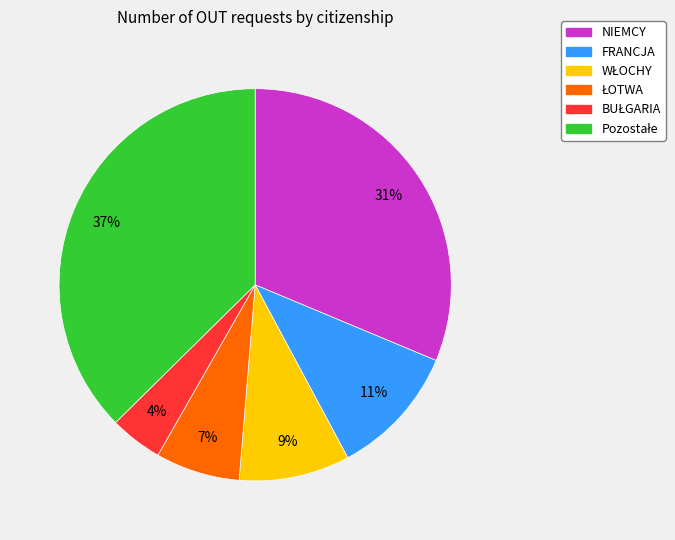

To the nearest percent, what percentage of the pie is NIEMCY?

31%